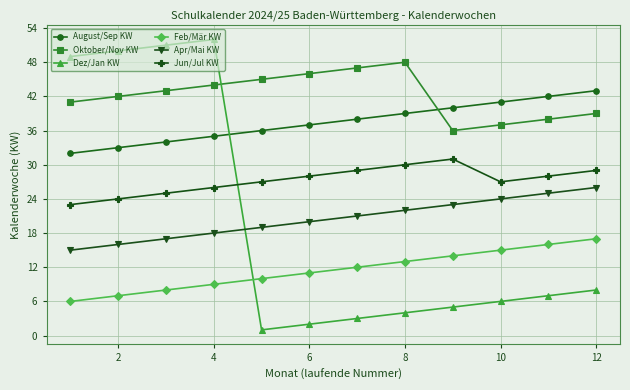

What is the difference between the second highest and minimum values in the Oktober/Nov KW series?

11